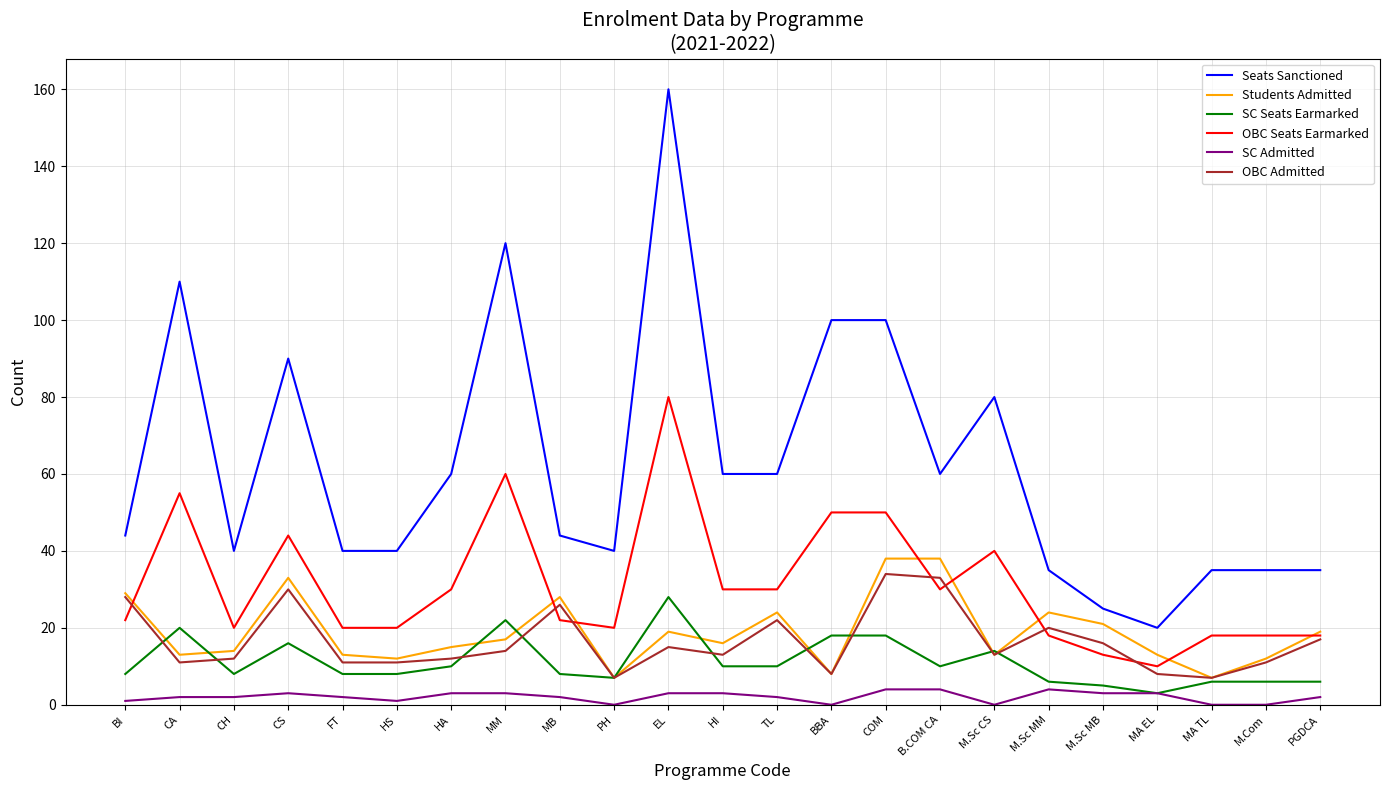

Rank the series by their maximum value, from highest to lowest.

Seats Sanctioned, OBC Seats Earmarked, Students Admitted, OBC Admitted, SC Seats Earmarked, SC Admitted